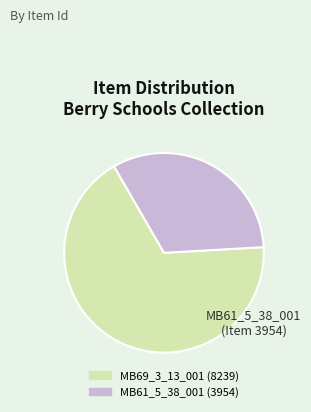

Combined, do MB61_5_38_001 and MB69_3_13_001 account for over 50%?

Yes